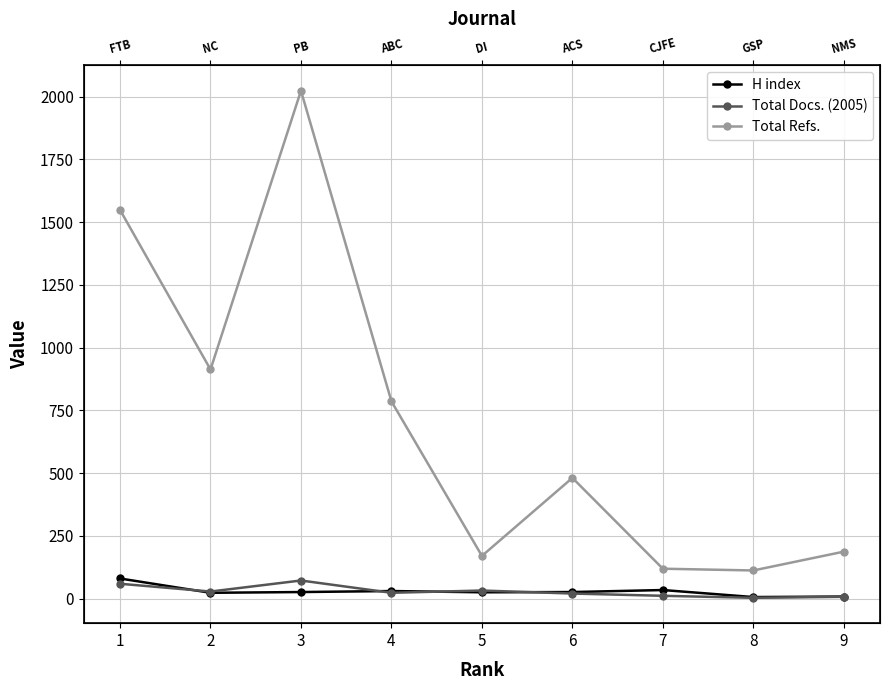

What is the value of the Total Docs. (2005) point at the 3rd from the left?

72